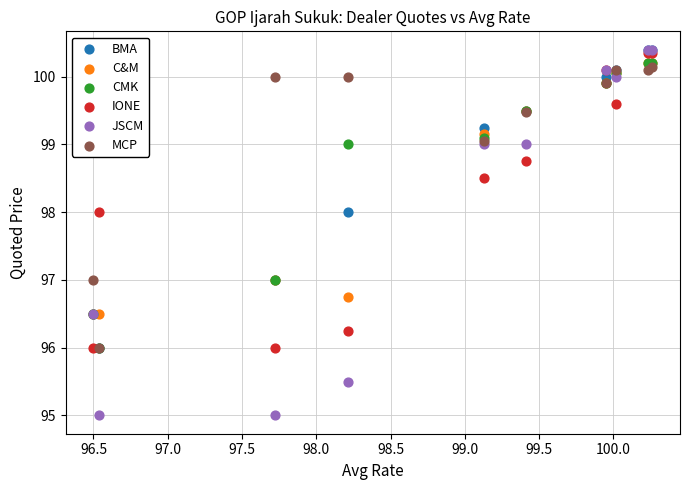

What are all the series names shown in the legend?

BMA, C&M, CMK, IONE, JSCM, MCP